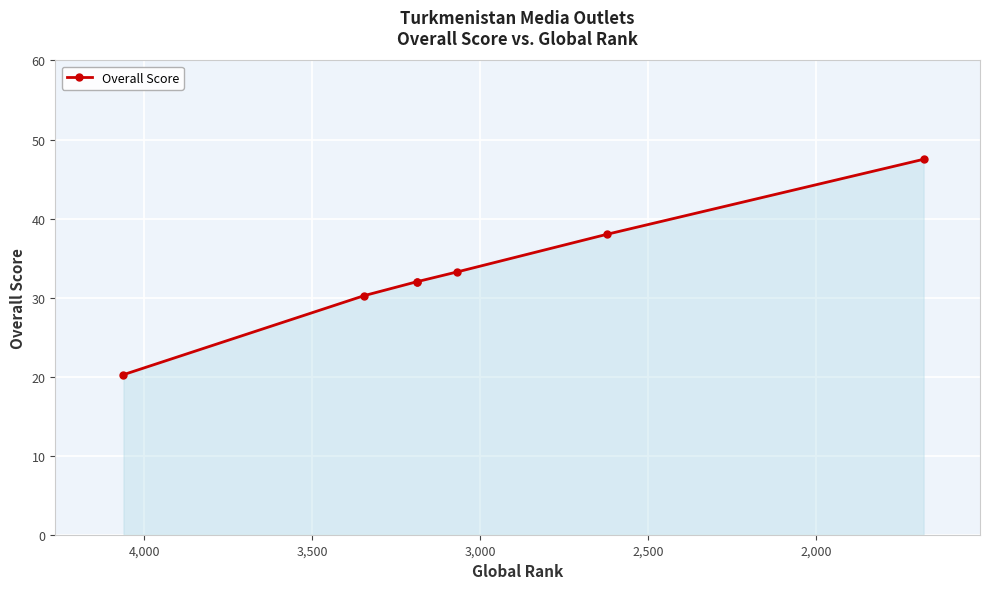

True or false: there are more than 0 points higher than both neighbors.

False